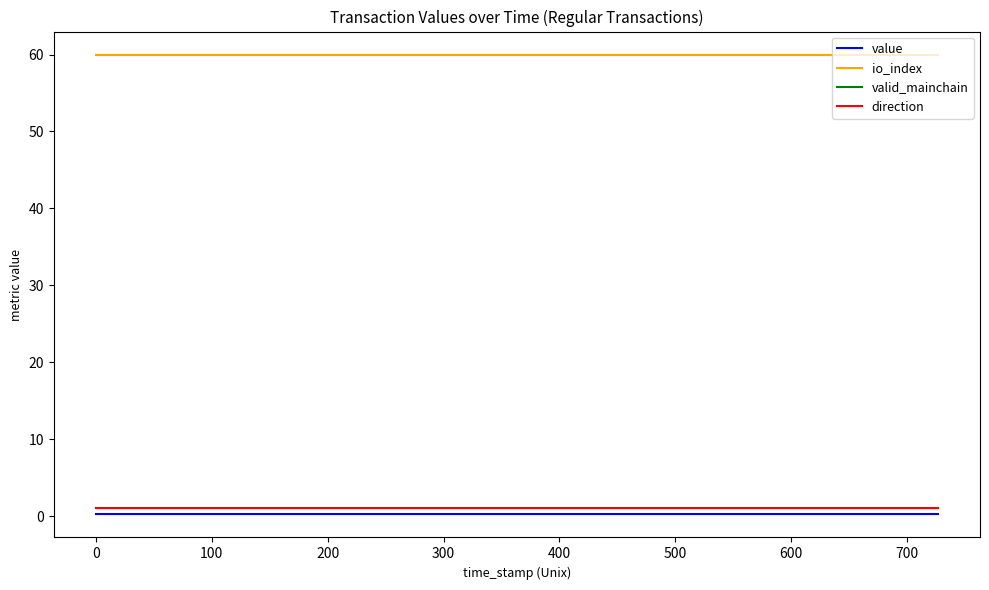

Does the chart have visible grid lines?

No